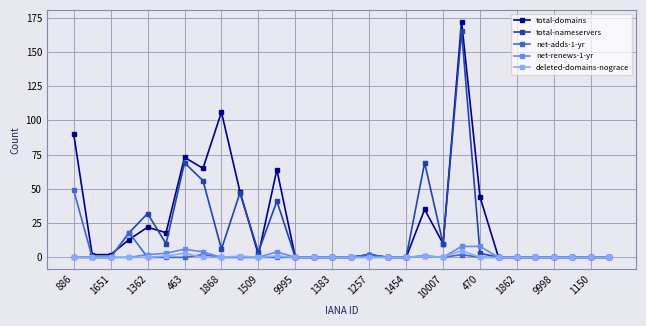

True or false: total-domains and total-nameservers intersect in this chart.

True